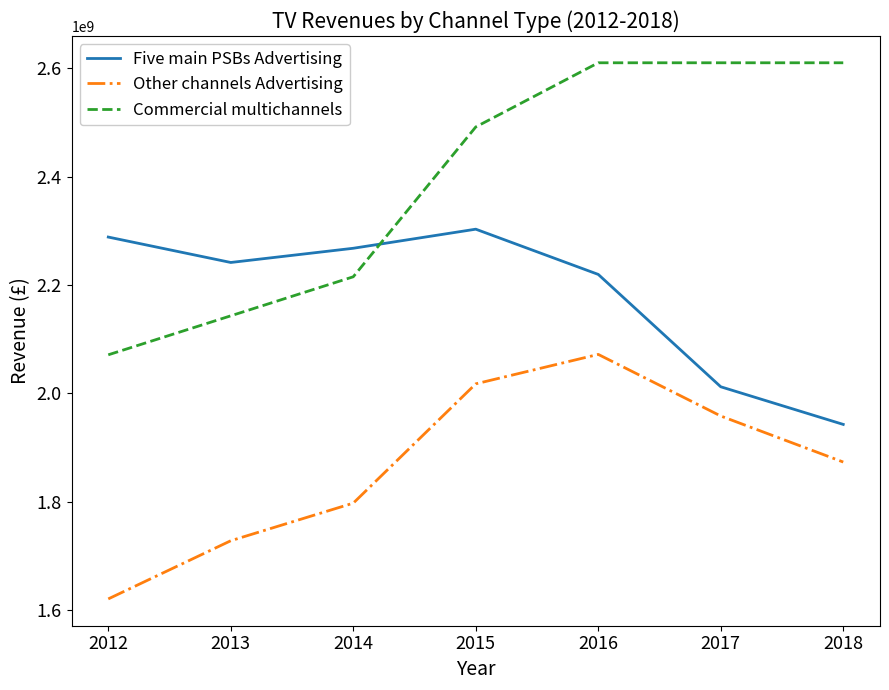

True or false: Commercial multichannels has a value of 3575392581 at 2015.

False